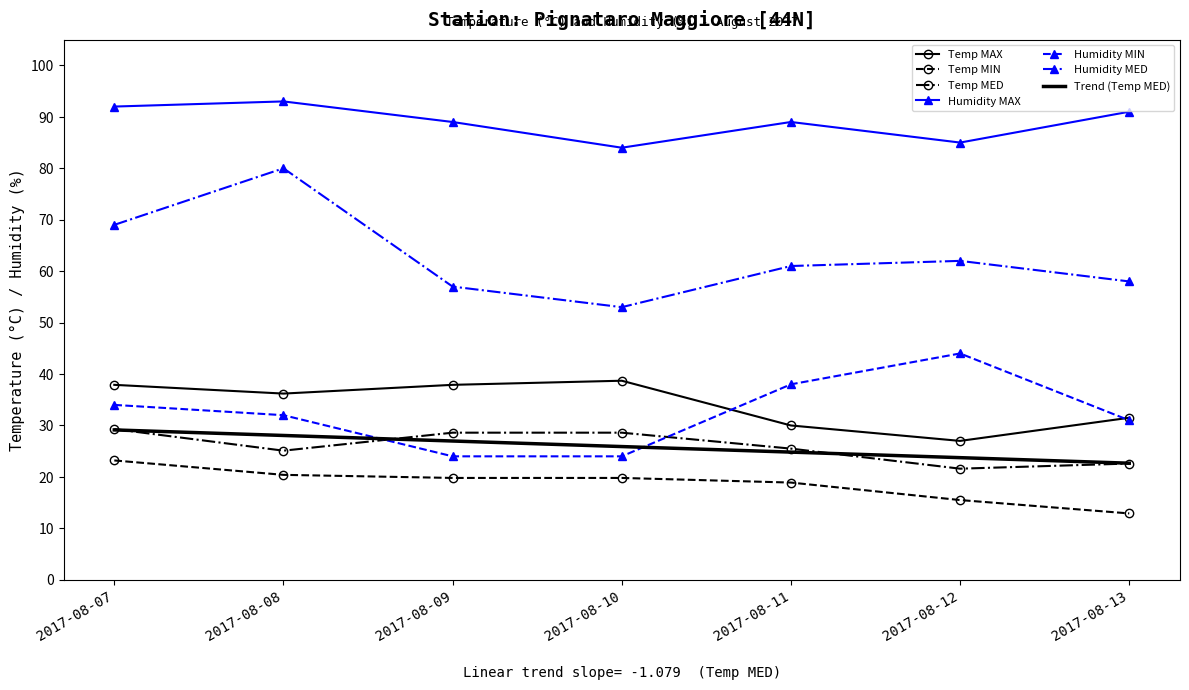

Which series has the widest spread of values?

Humidity MED